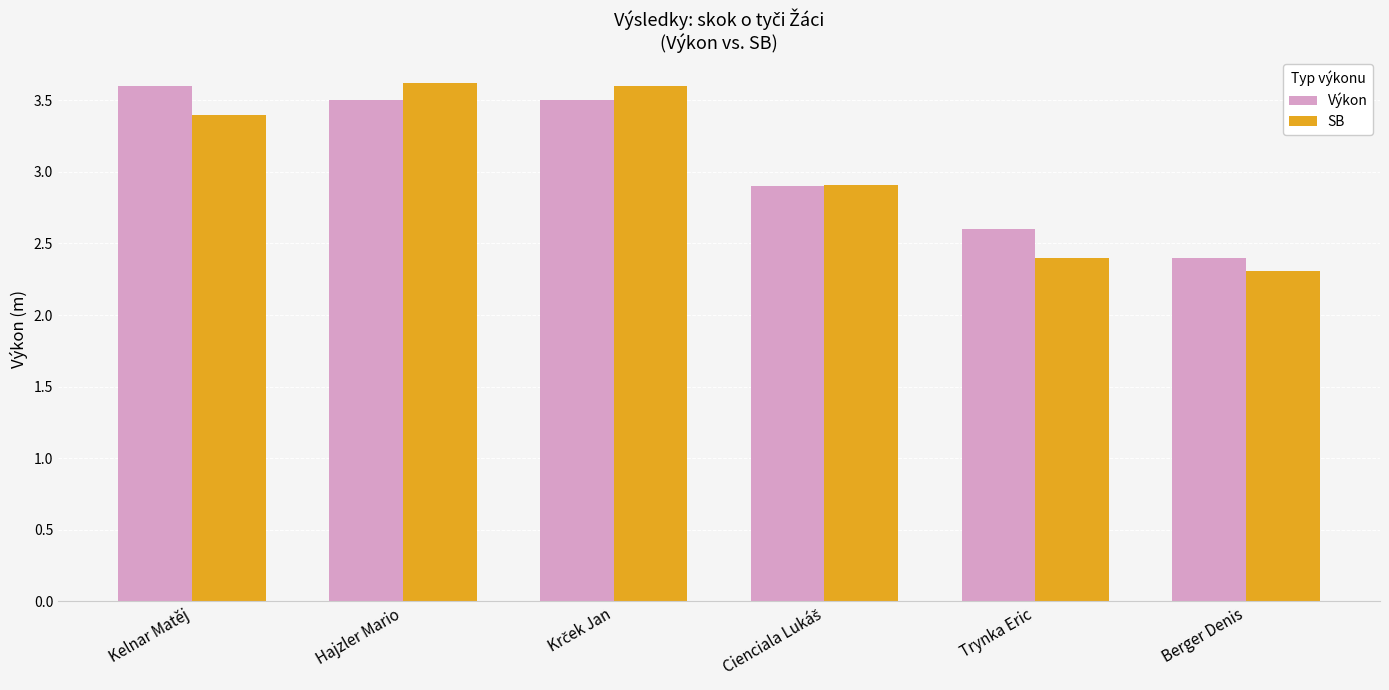

The SB series shows 3.6 at Hajzler Mario. True or false?

True